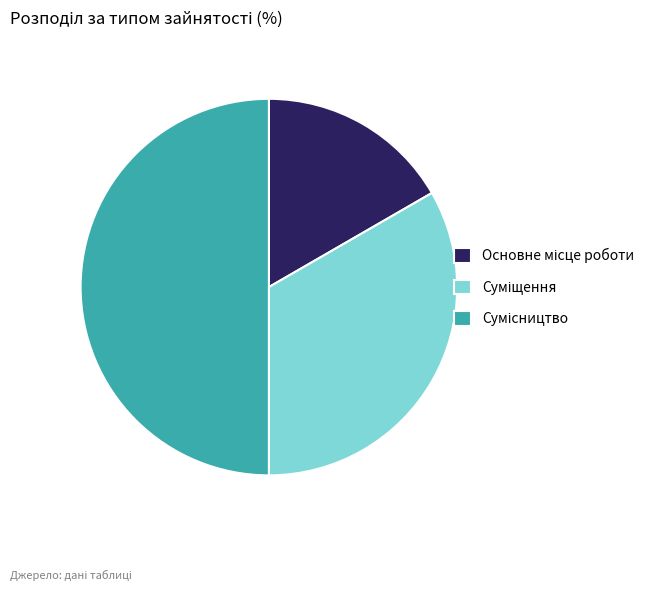

Does any single category account for the majority?

No